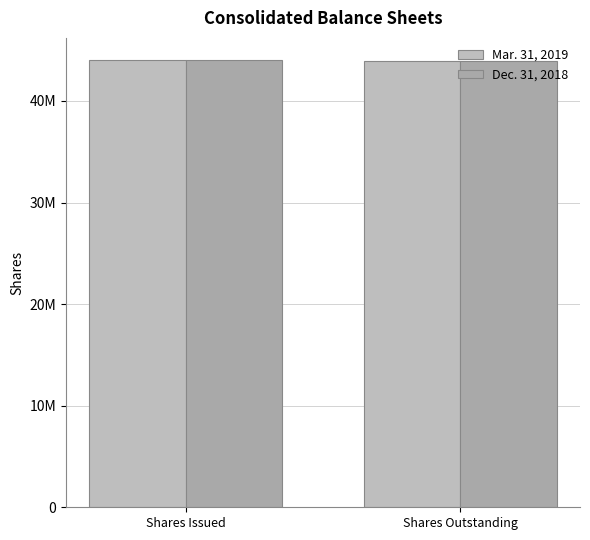

The value of Dec. 31, 2018 at Shares Outstanding is 43974998. True or false?

True